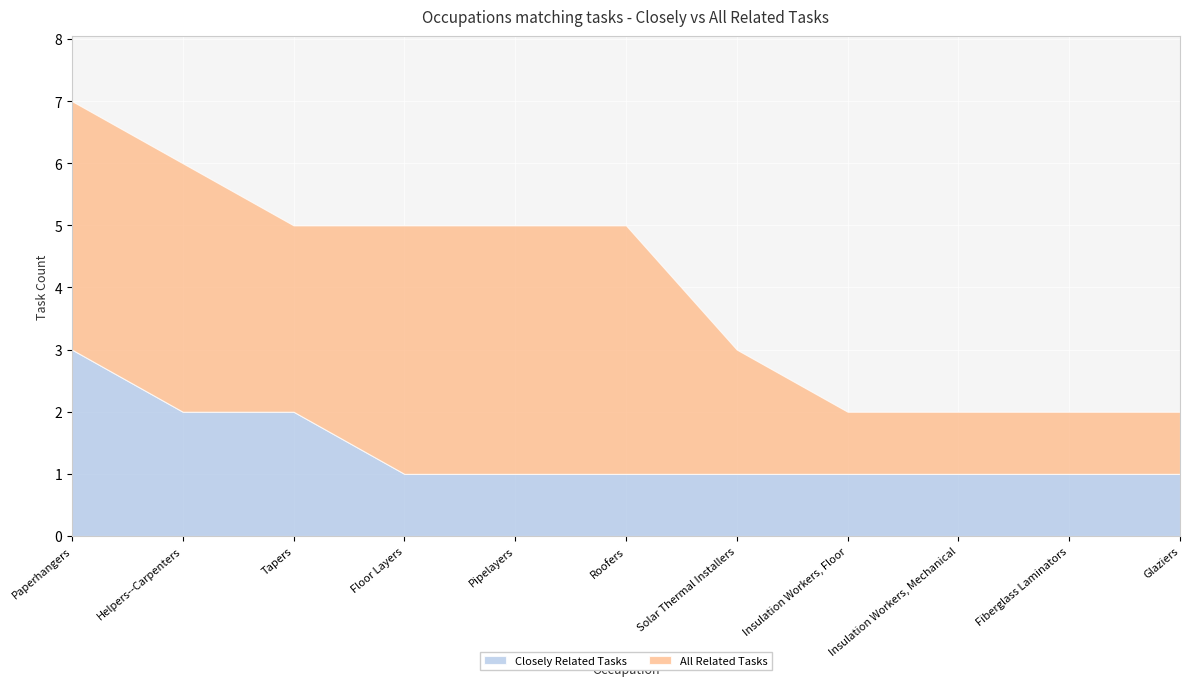

Between Tapers and Solar Thermal Installers, which series saw the biggest shift?

Closely Related Tasks